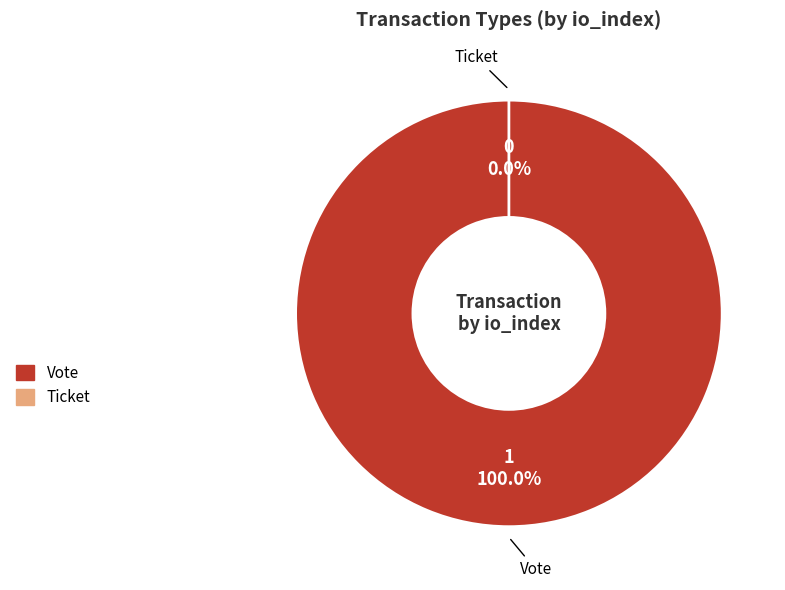

Which slice is the smallest?

Ticket